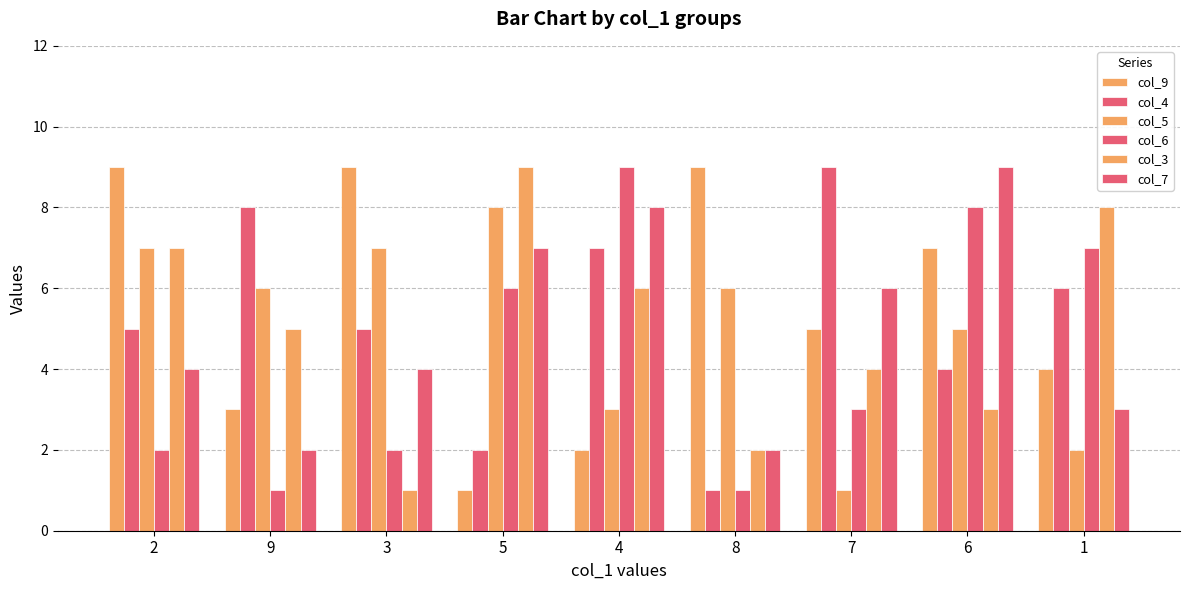

Which series has the largest total across all categories?

col_9